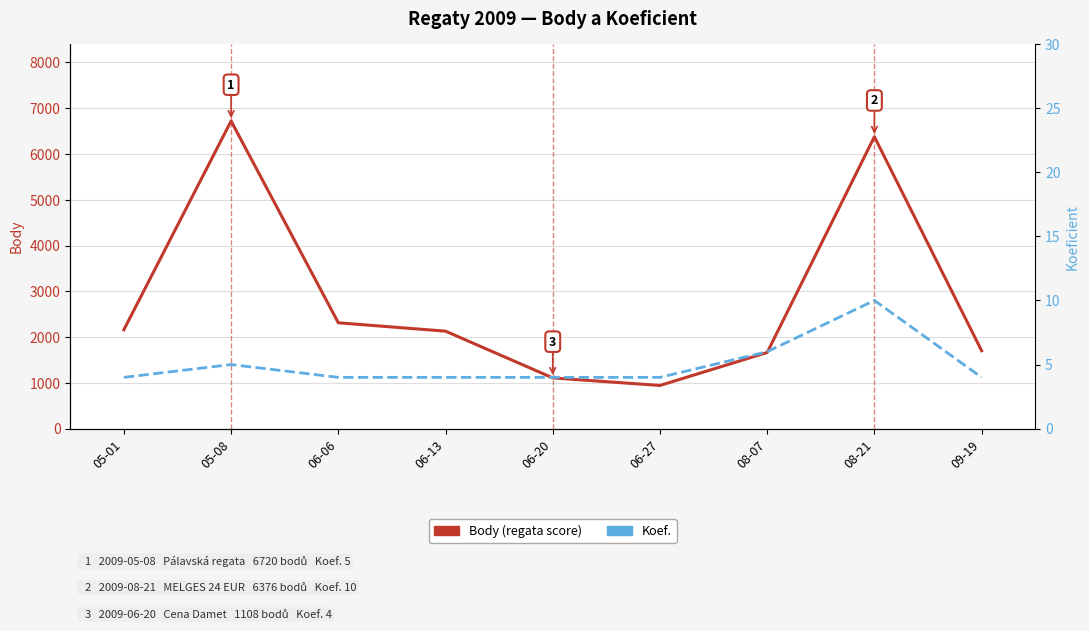

At 06-06, list the series in order from smallest to largest.

Koef., Body (regata score)